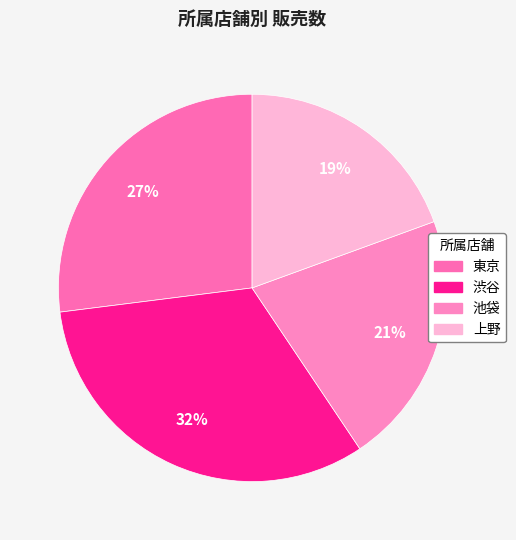

Is 東京 the majority of the pie?

No